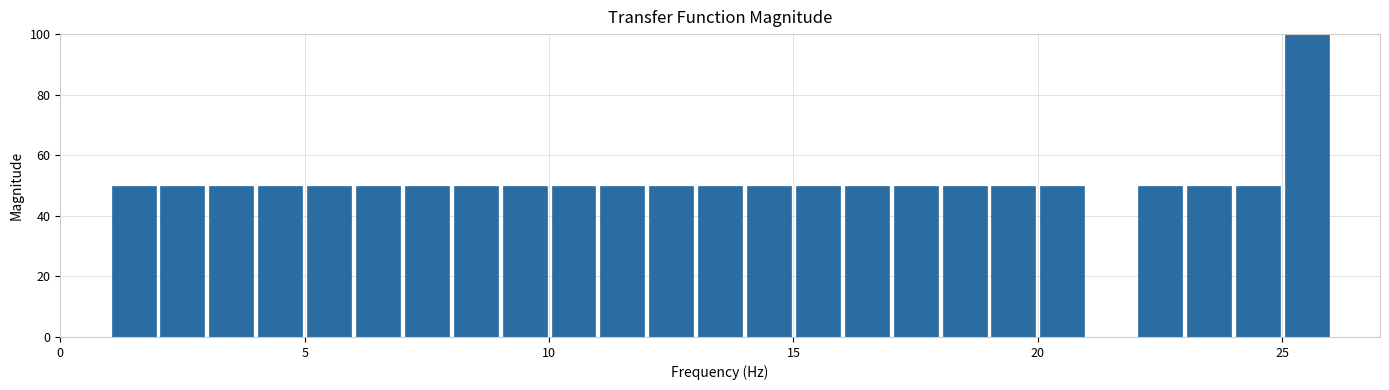

Read against the x-axis, roughly where is the centre of the tallest bar?

25.5